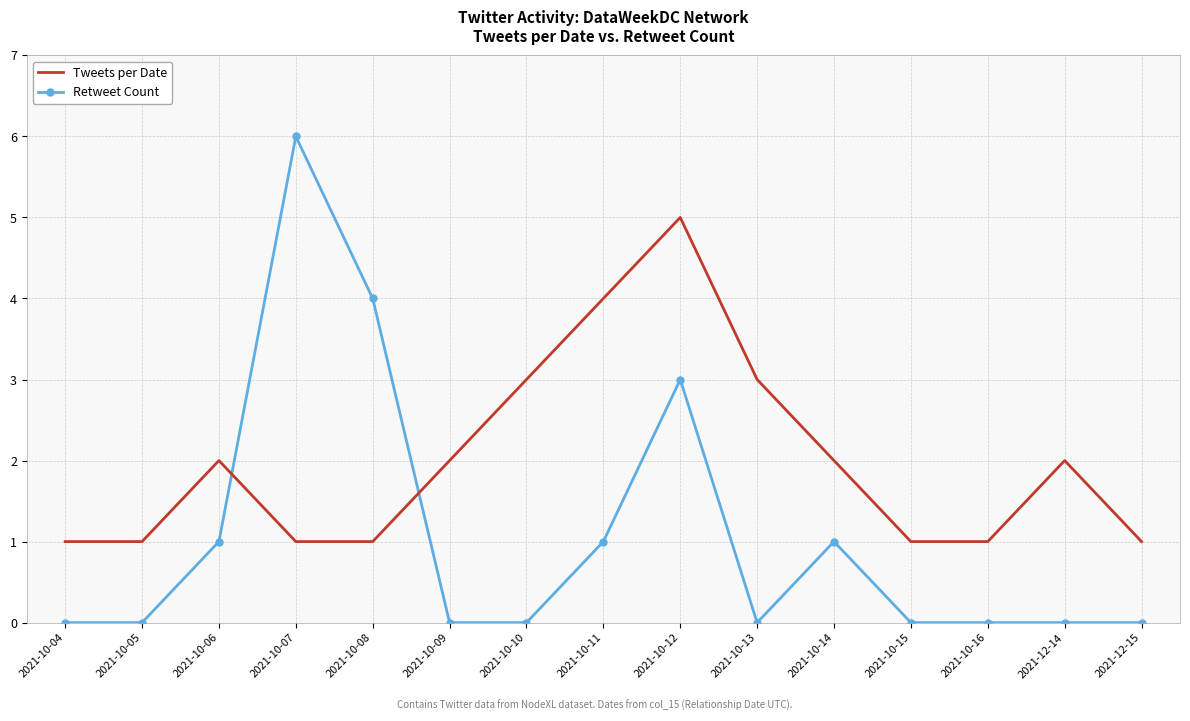

How many times do Tweets per Date and Retweet Count cross each other?

2